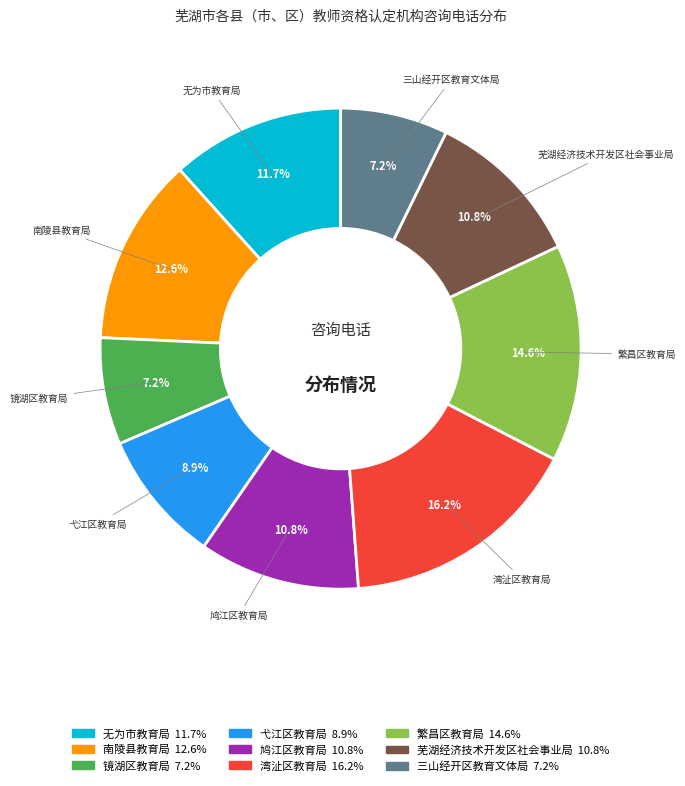

How many segments does this pie chart have?

9